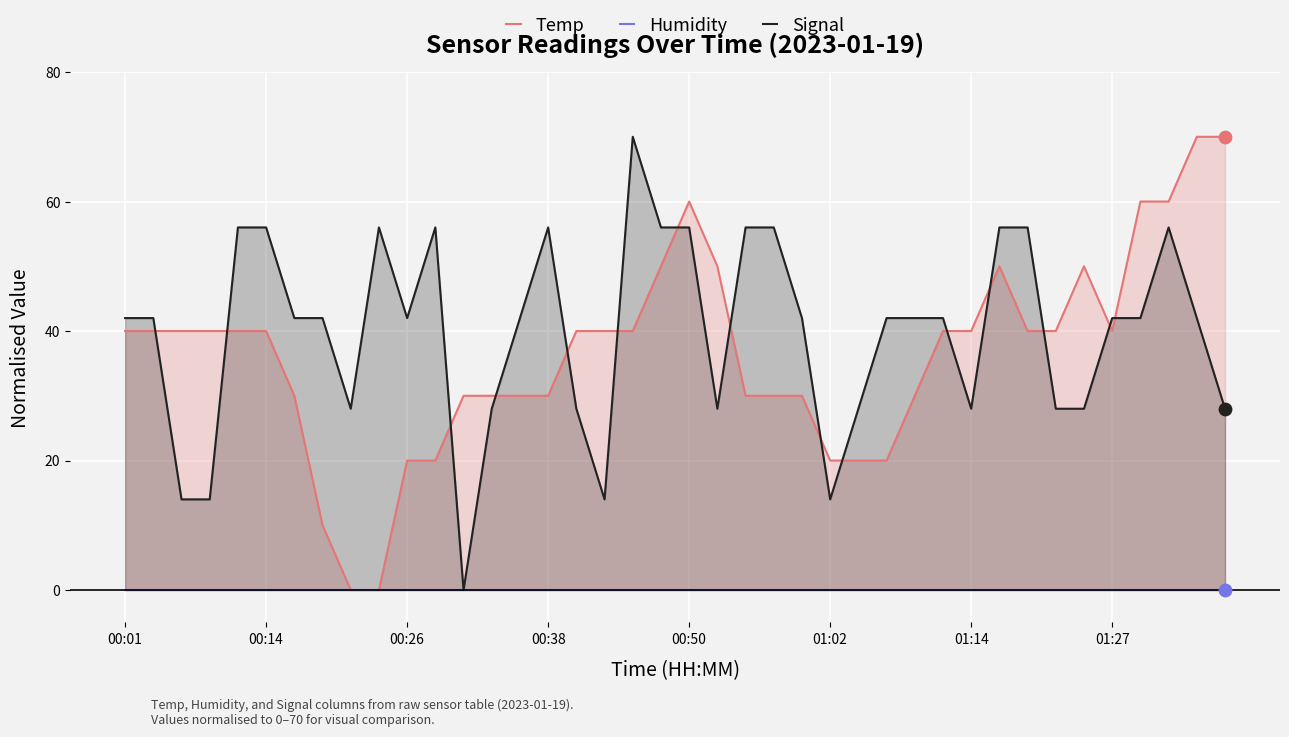

Which series has the largest total across all categories?

Signal